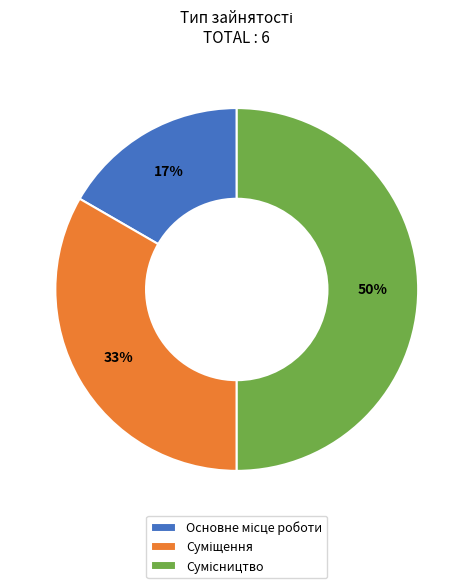

To the nearest percent, what is the average slice percentage?

33%